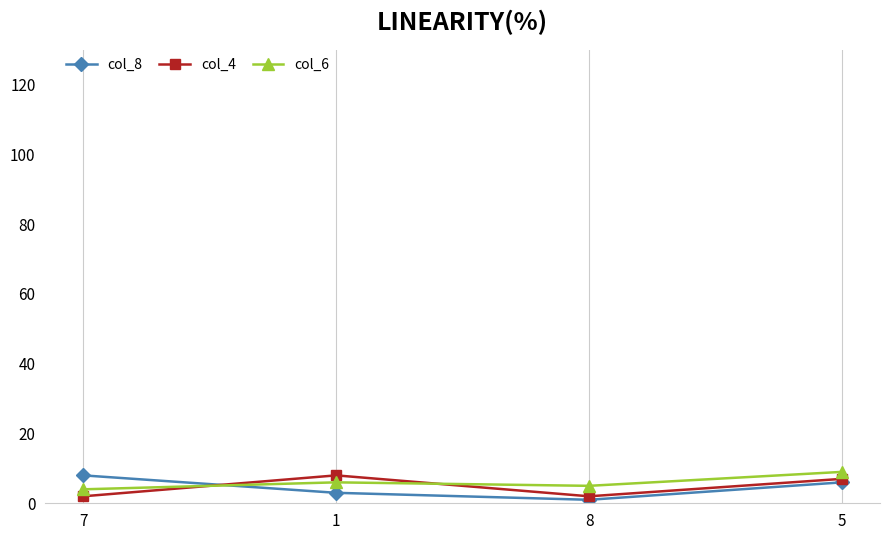

True or false: col_6 and col_8 intersect in this chart.

True